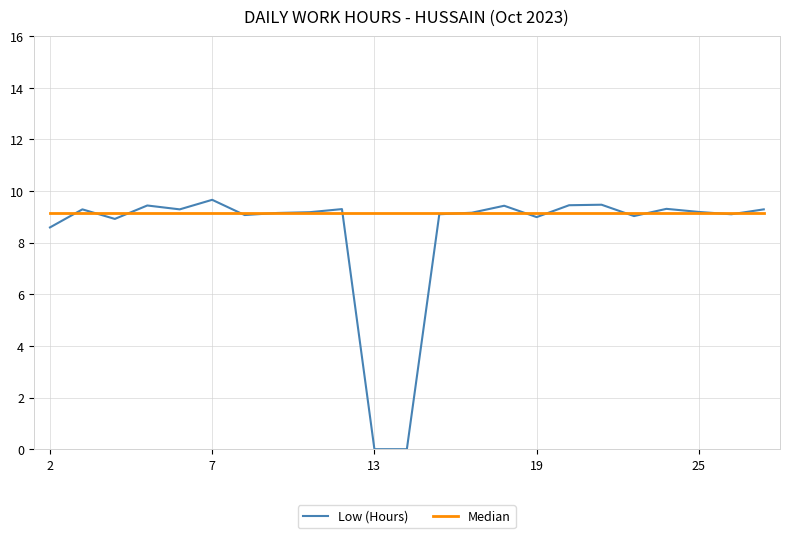

Which series has the largest range (max minus min)?

Low (Hours)